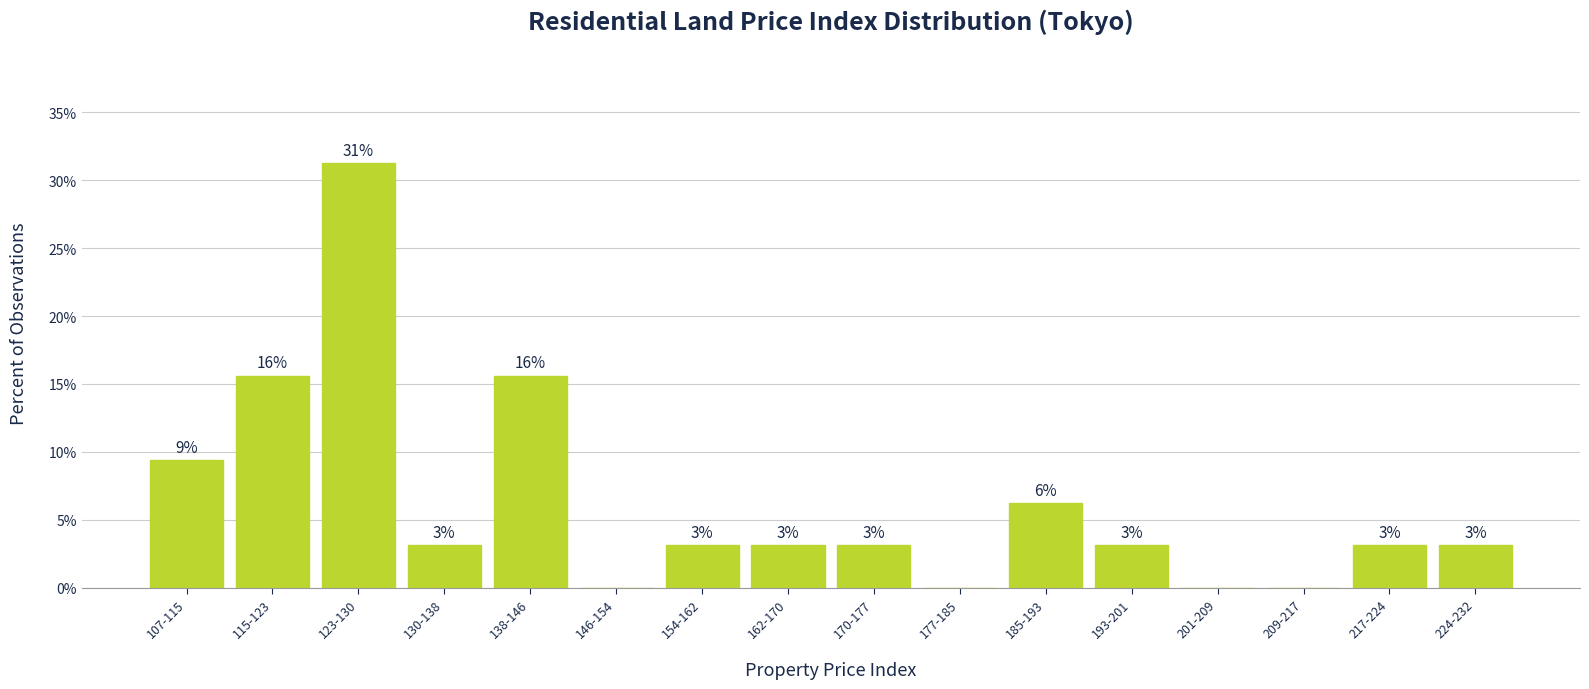

Are the bars horizontal?

No